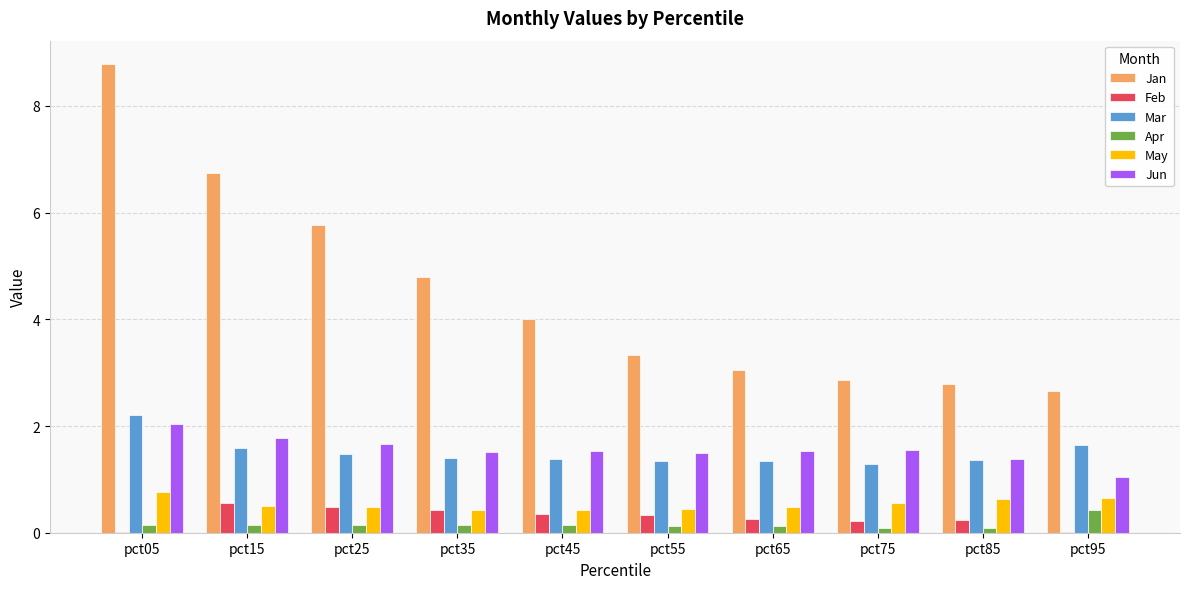

What value does the Jan series have at pct65?

3.1